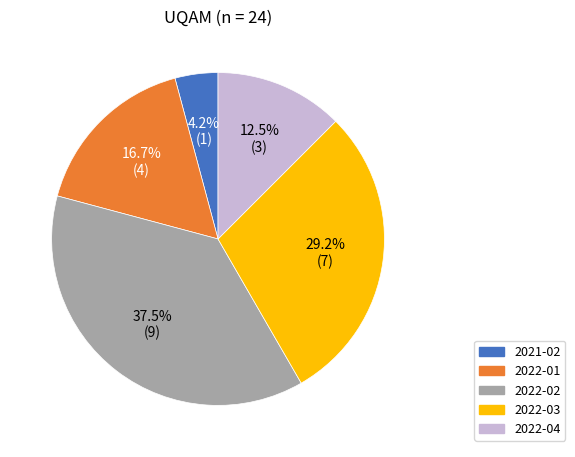

How many segments does this pie chart have?

5